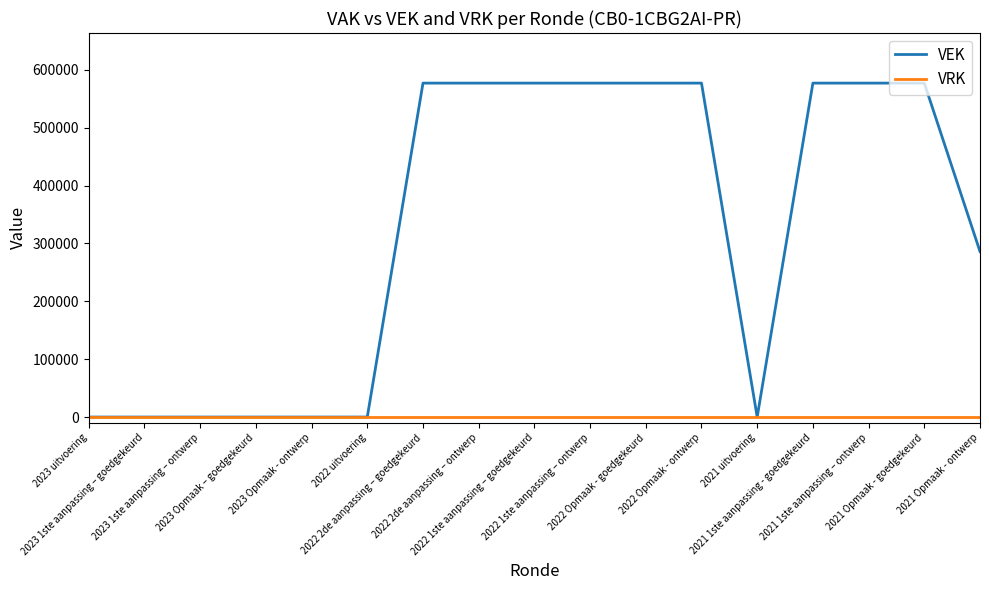

What is the greatest value displayed?

577000